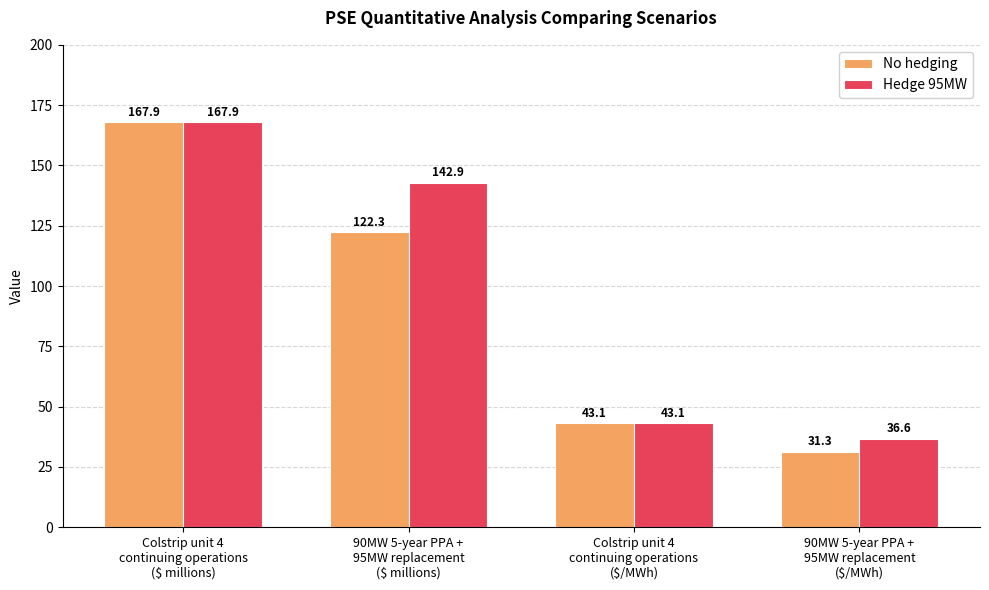

At which label does No hedging reach its minimum?

90MW 5-year PPA +
95MW replacement
($/MWh)